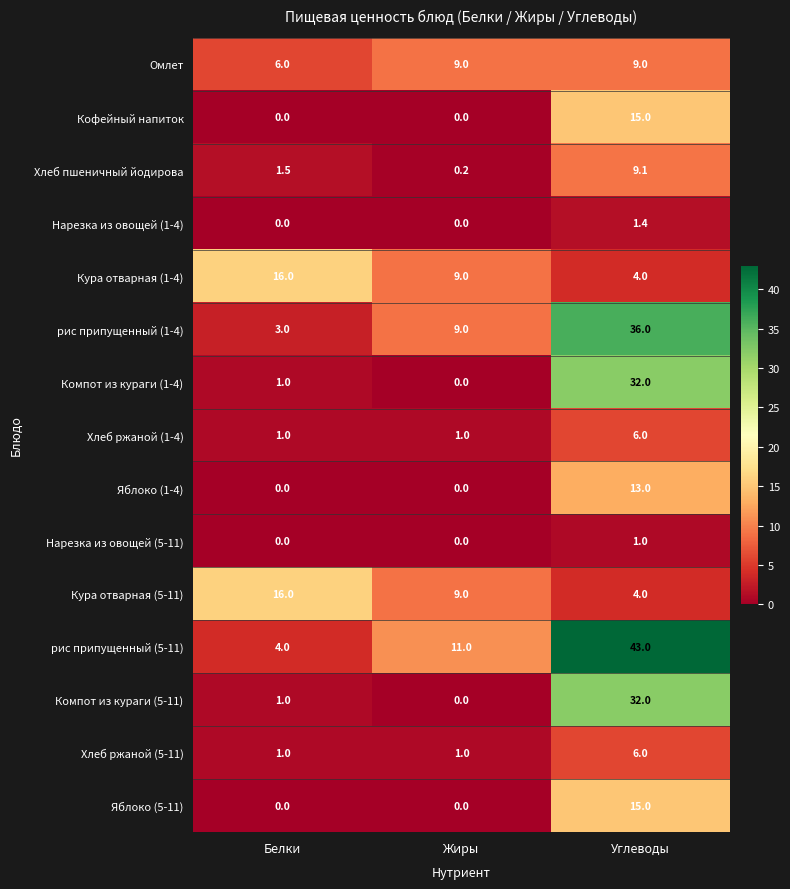

Which series has the largest total across all categories?

рис припущенный (5-11)